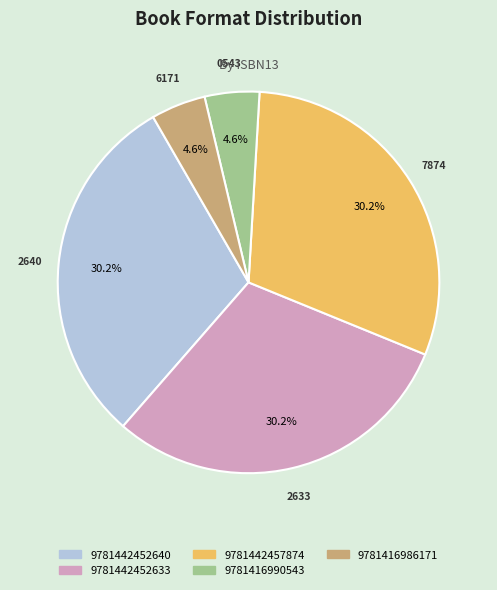

Combined, do 9781442457874 and 9781416990543 account for over 50%?

No